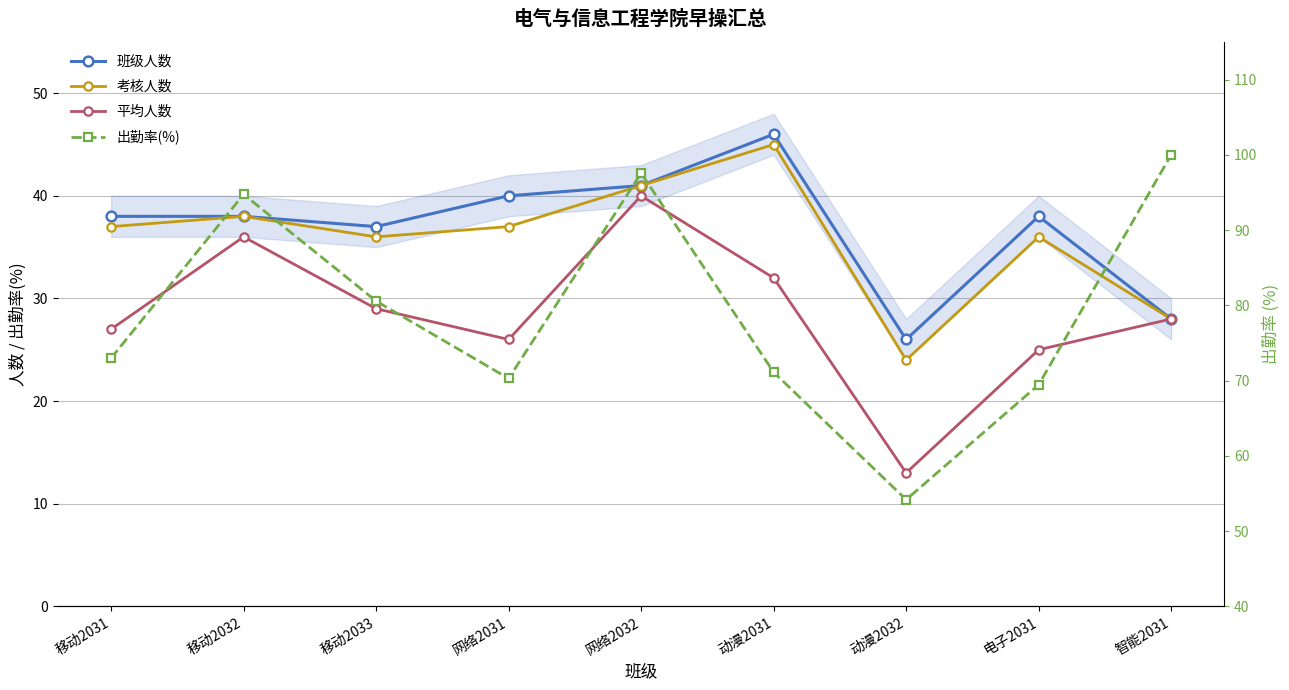

At which label does 平均人数 reach its peak?

网络2032